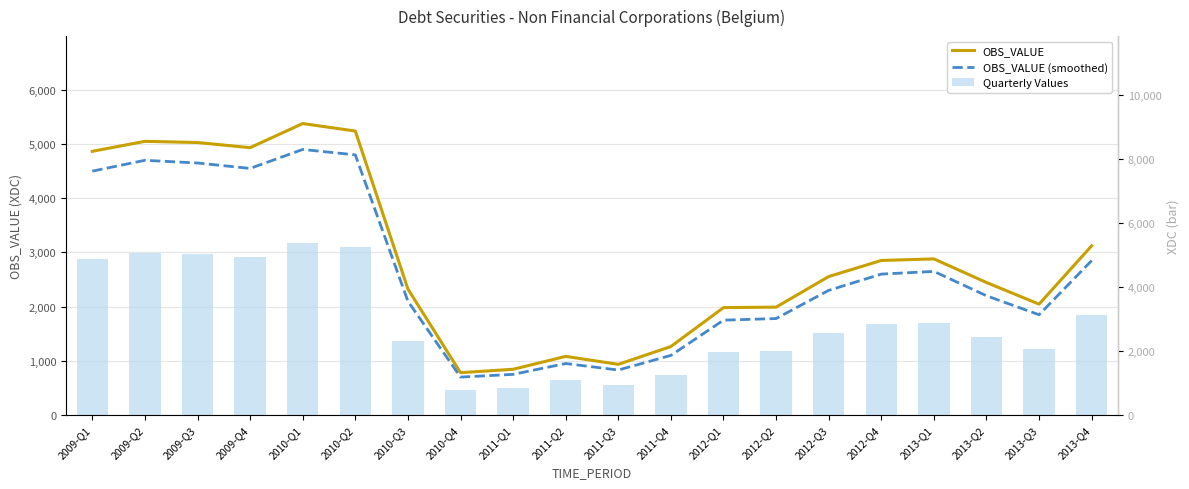

What is the difference between the maximum and minimum values in the OBS_VALUE (smoothed) series?

4200.0